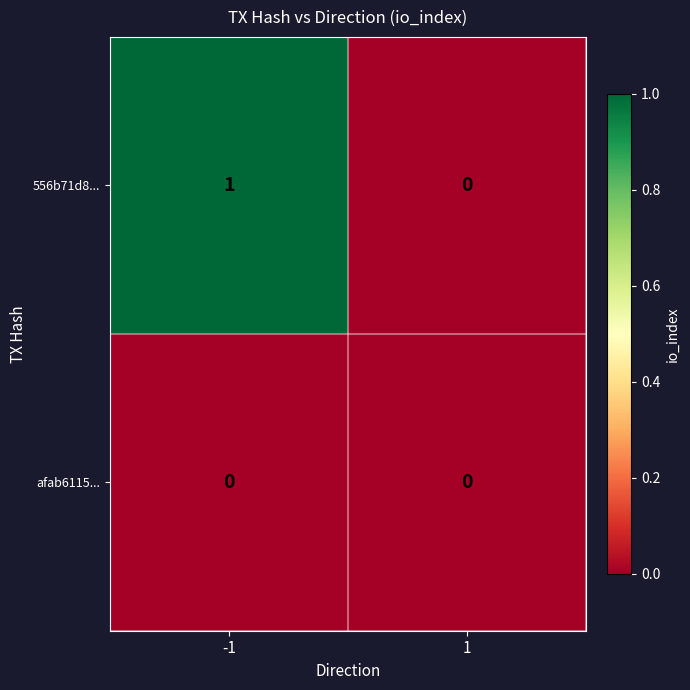

Reading right to left, transcribe all the data shown in this chart.

556b71d8...: 0	1
afab6115...: 0	0